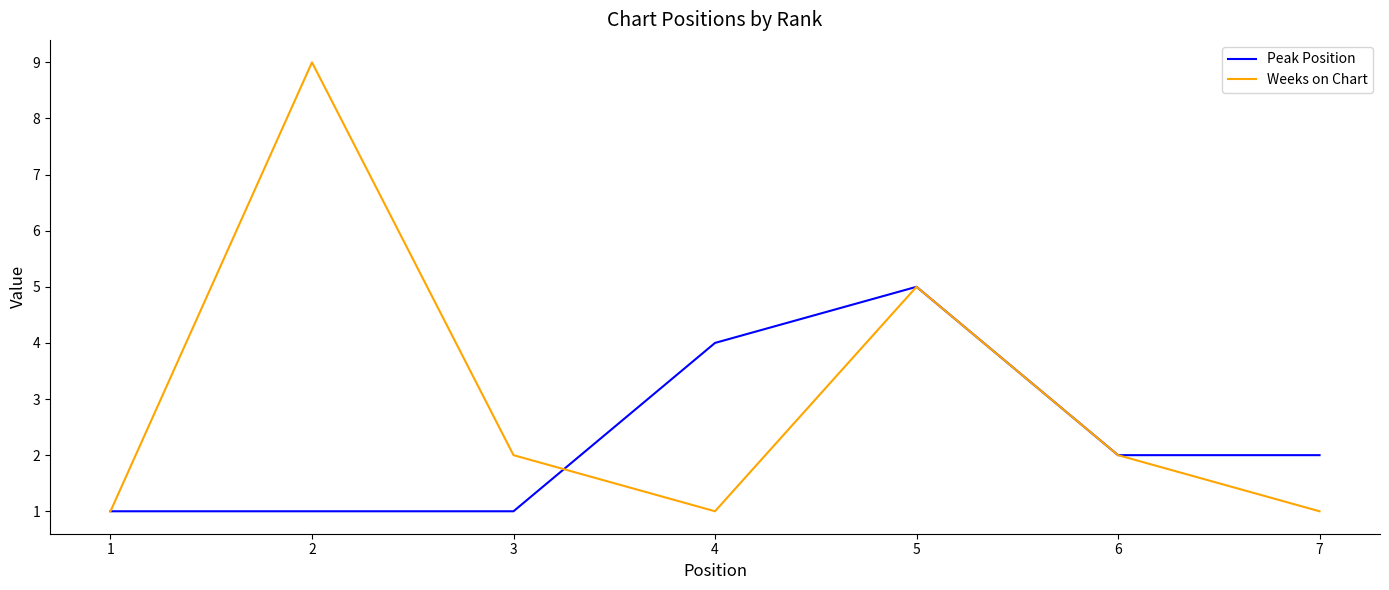

The Weeks on Chart series shows 2 at 6. True or false?

True